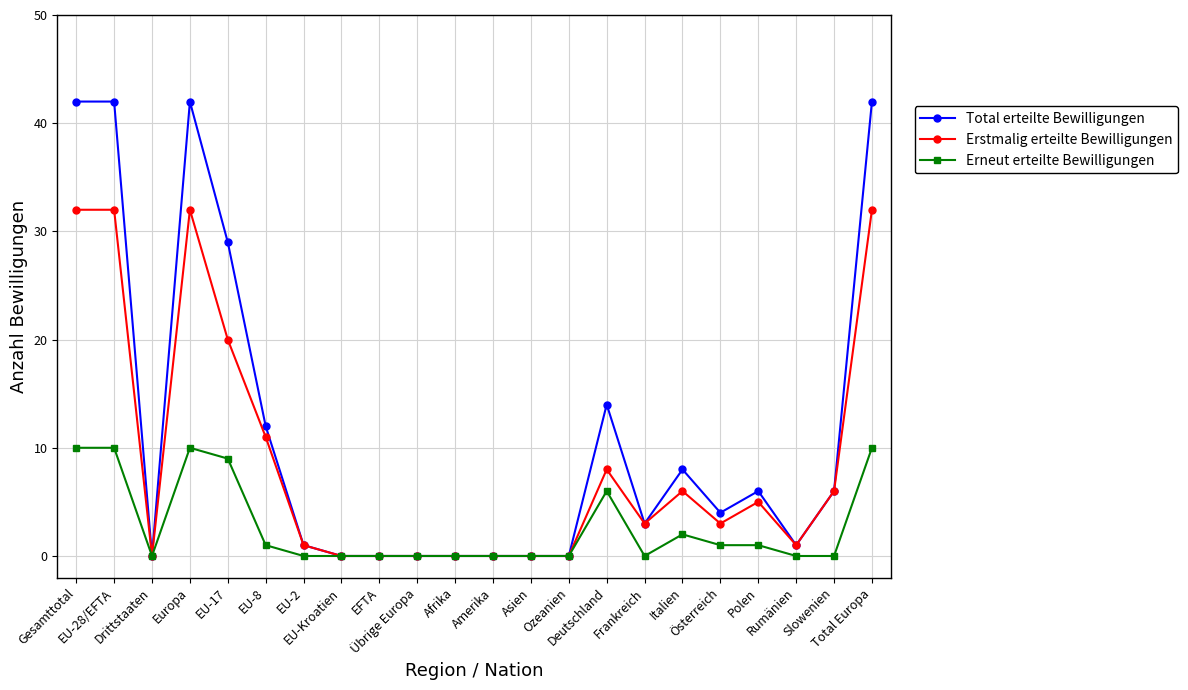

What is the value of the Total erteilte Bewilligungen point at the 17th from the left?

8